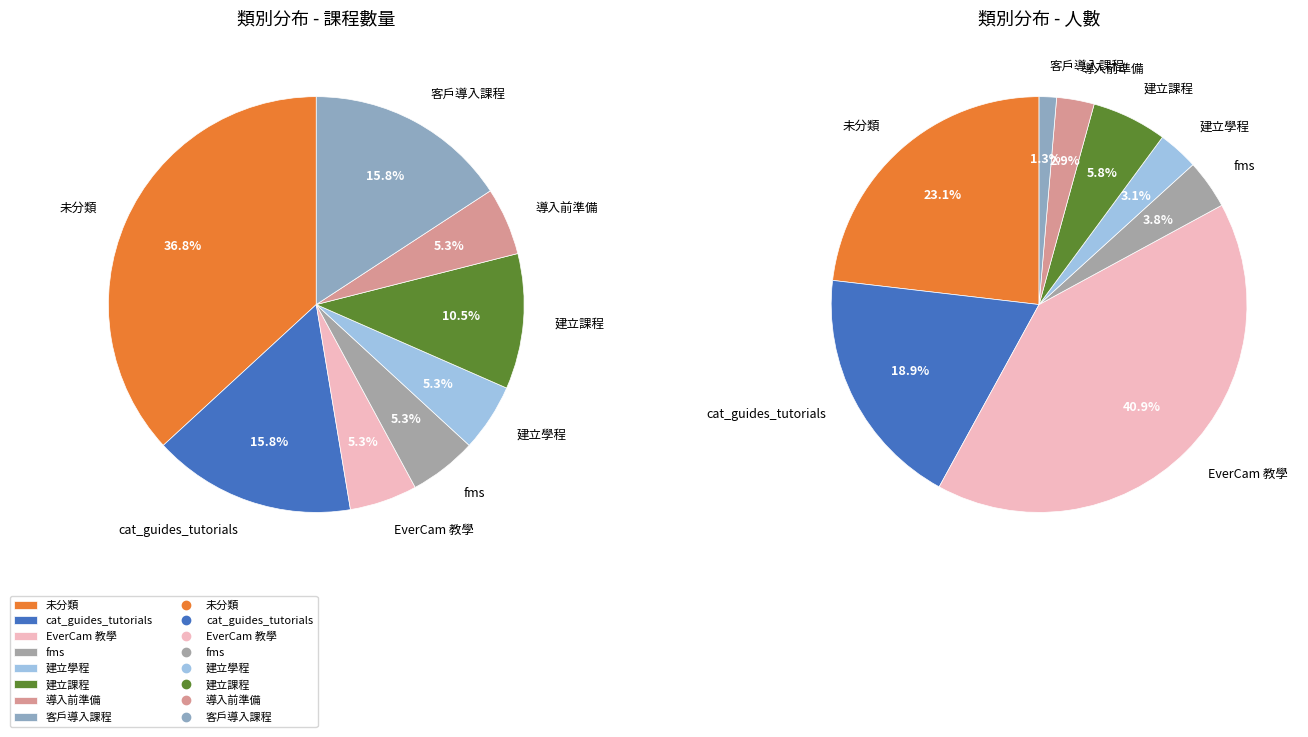

Combined, what portion of the pie is 導入前準備 and 建立學程?

10.5%